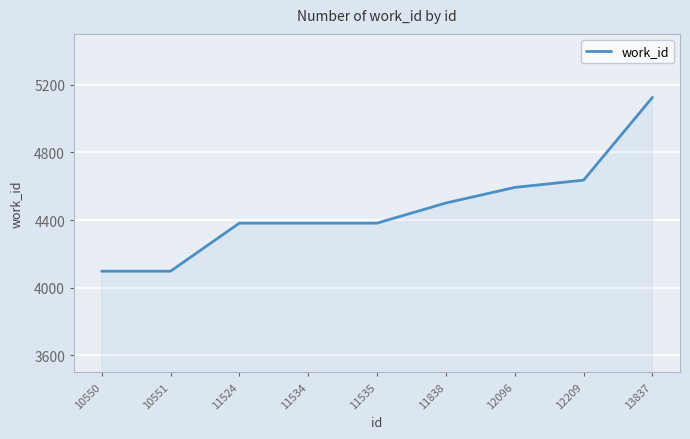

Is it true that the value at 11534 is 6524?

False